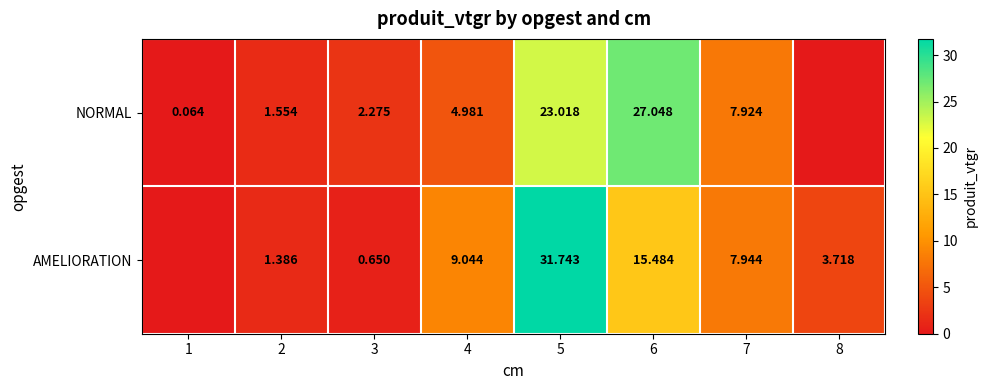

Rank the series at 7 from highest to lowest value.

AMELIORATION, NORMAL